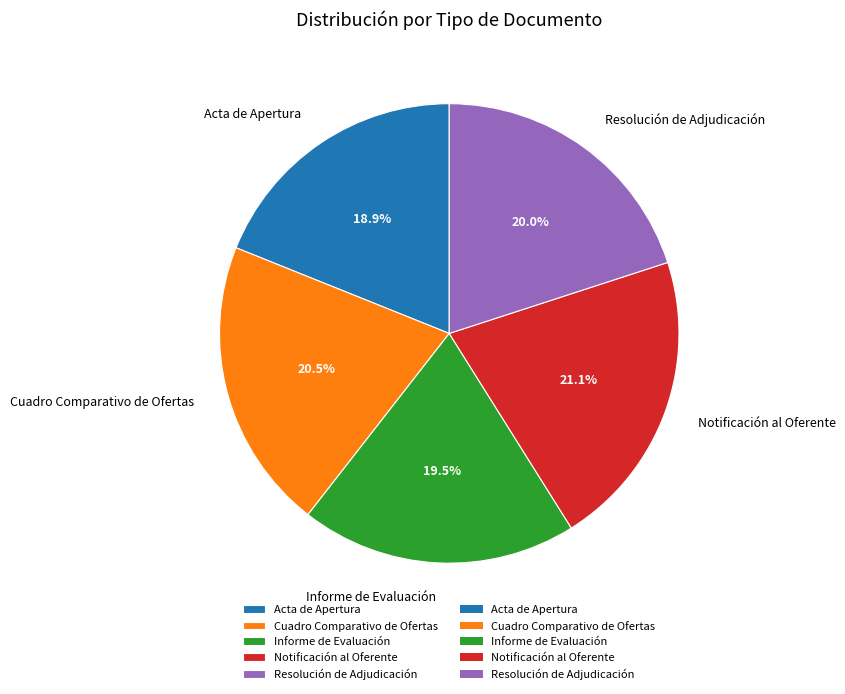

True or false: Informe de Evaluación accounts for 33% of the total.

False